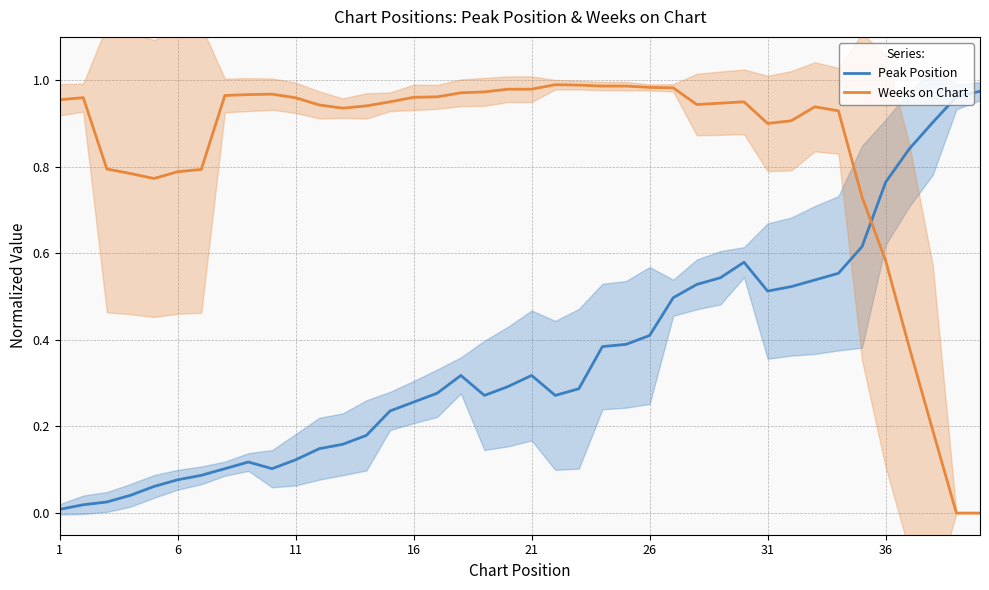

Which series ends up on top after the final intersection of Weeks on Chart and Peak Position?

Peak Position